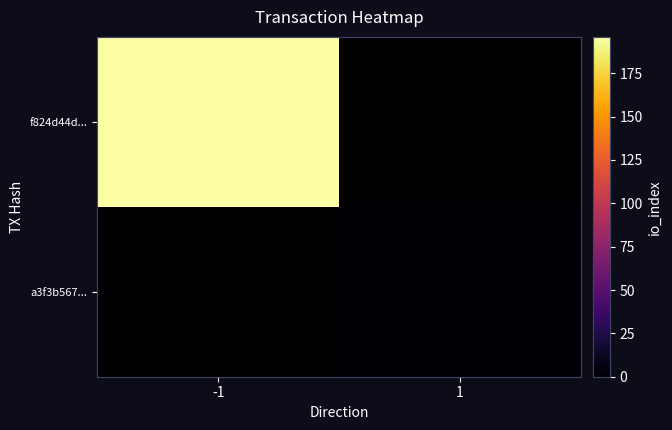

Count the number of data series in this chart.

2